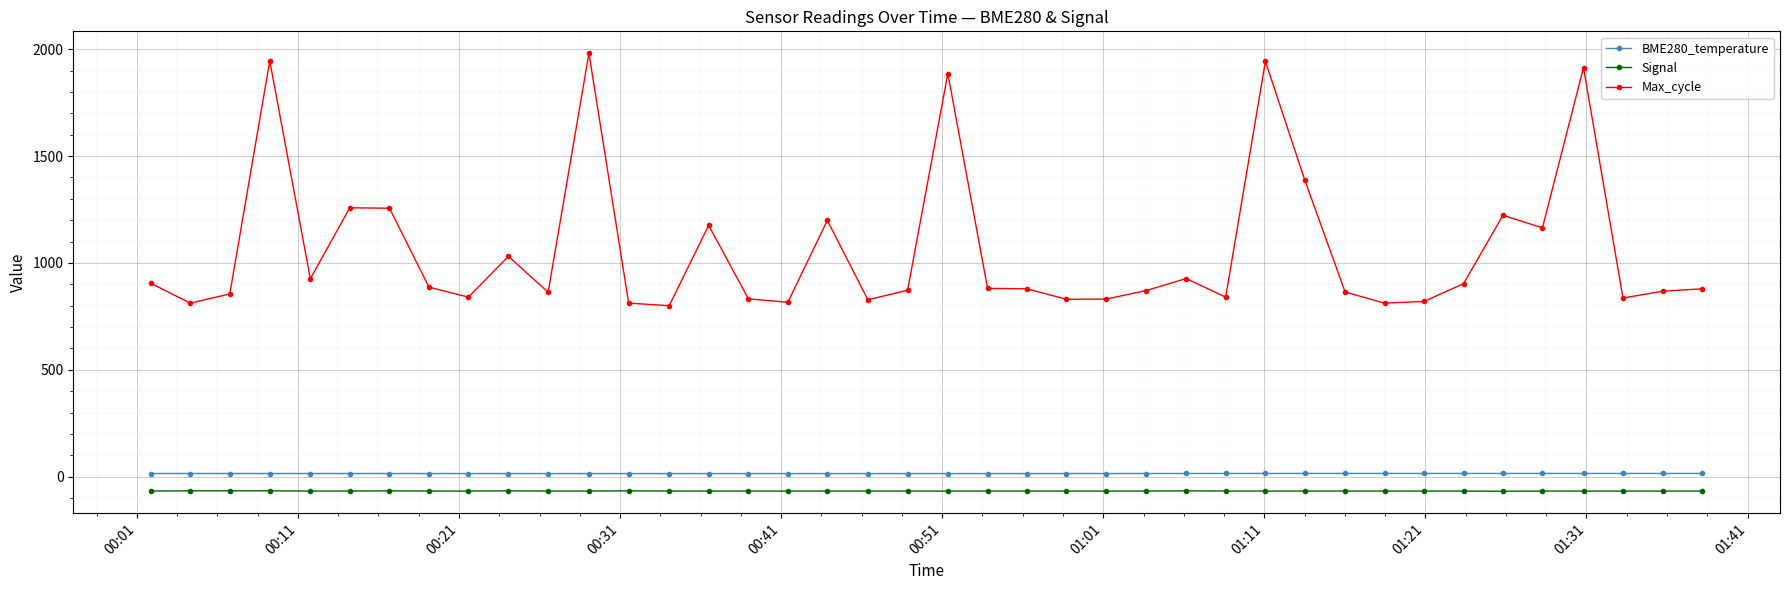

Which series has the widest spread of values?

Max_cycle